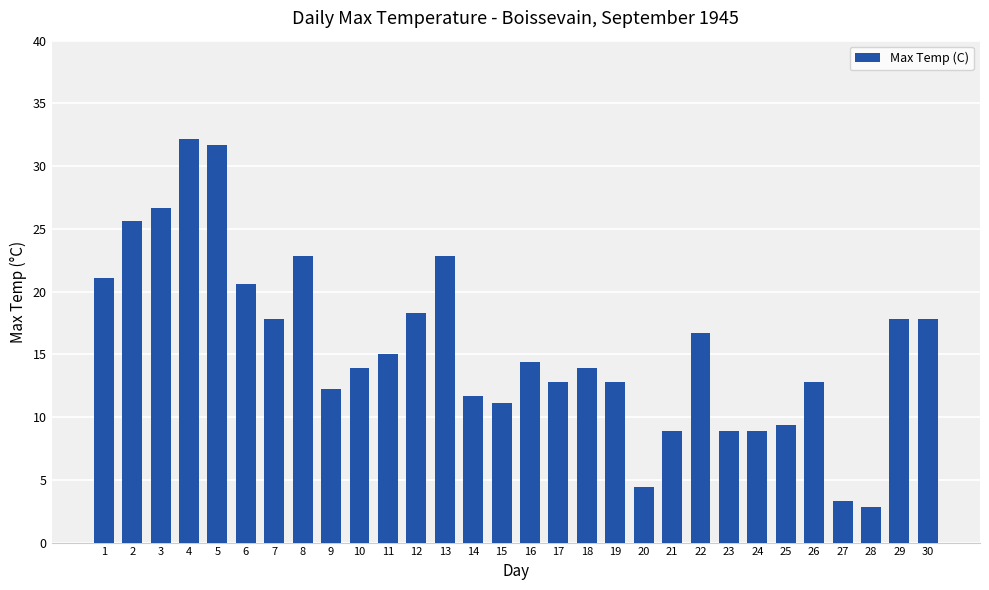

What is the change in value from 18 to 26?

-1.1